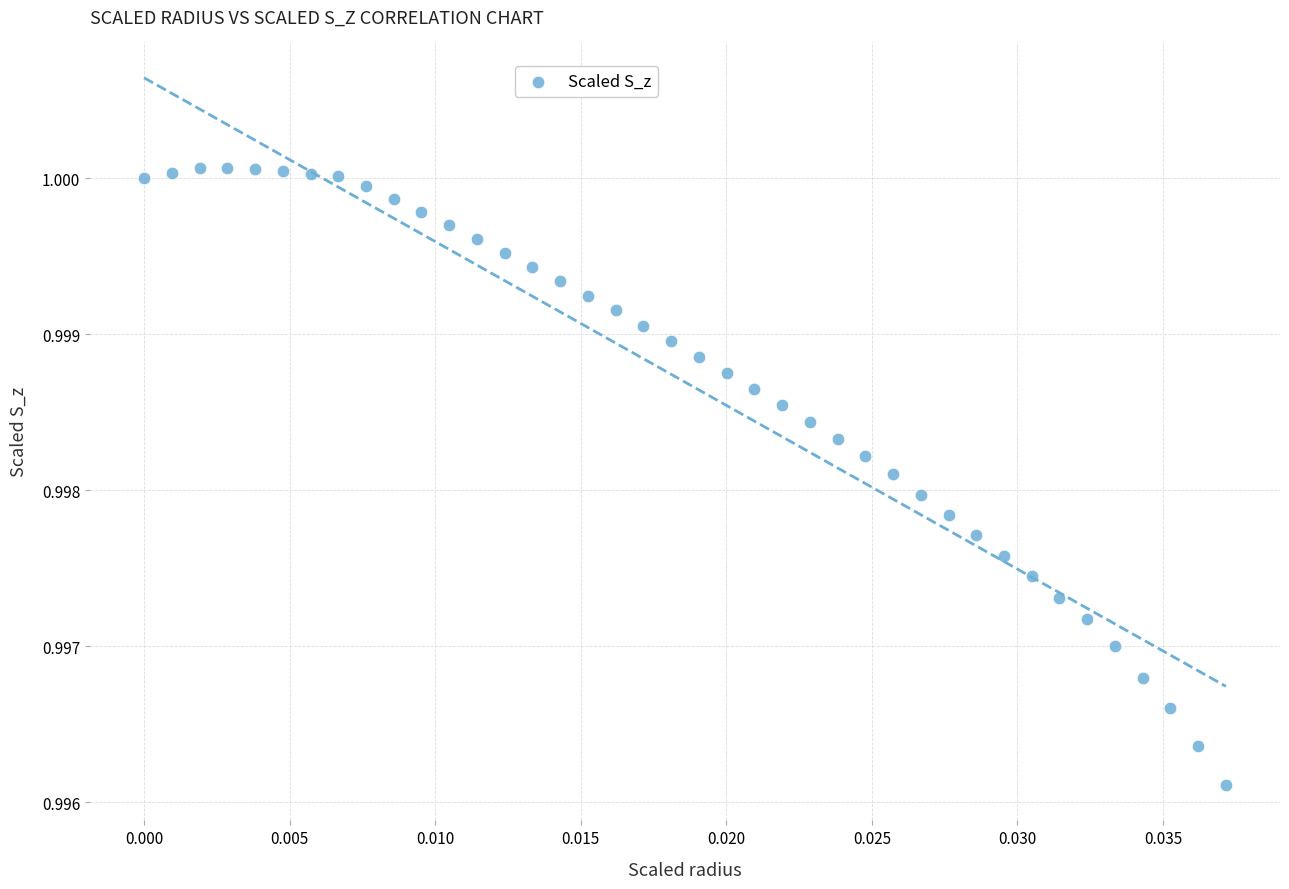

How many points are shown in the scatter plot?

40